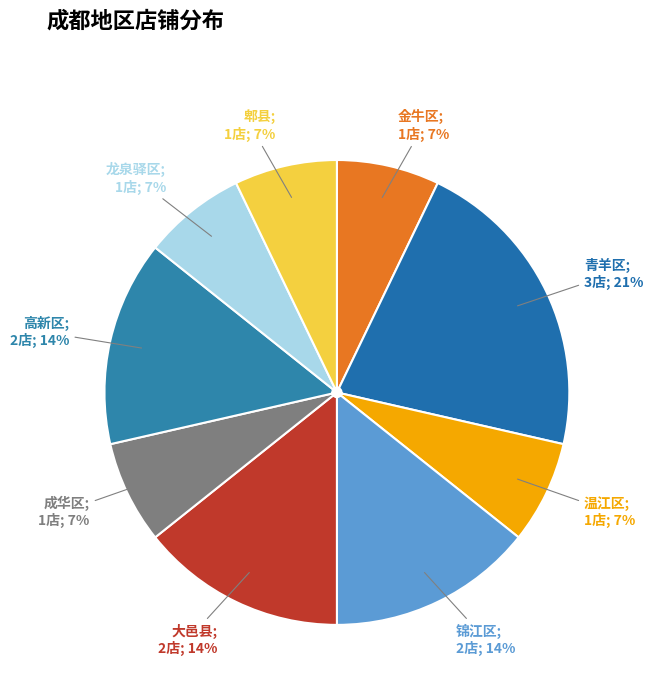

Count the number of slices in the pie.

9